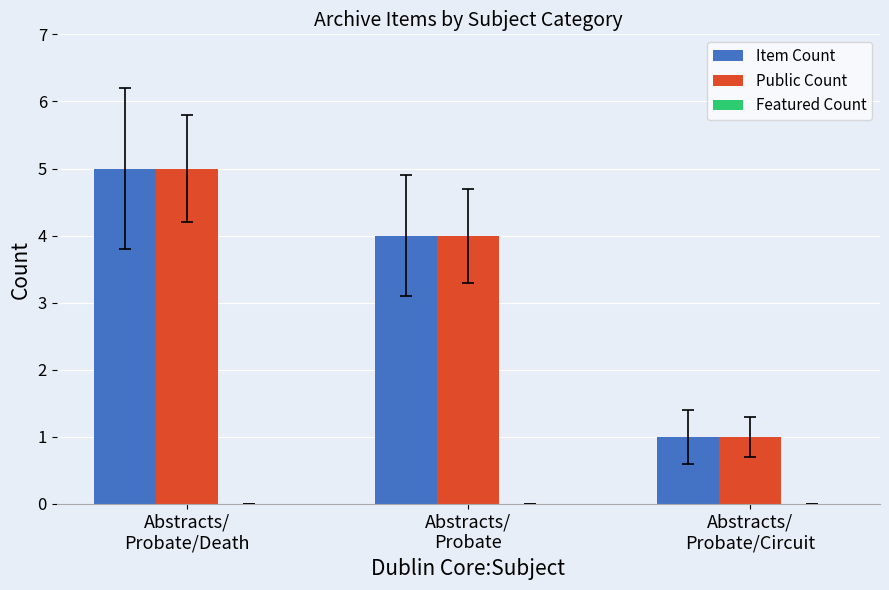

What is the average value of the Public Count series?

3